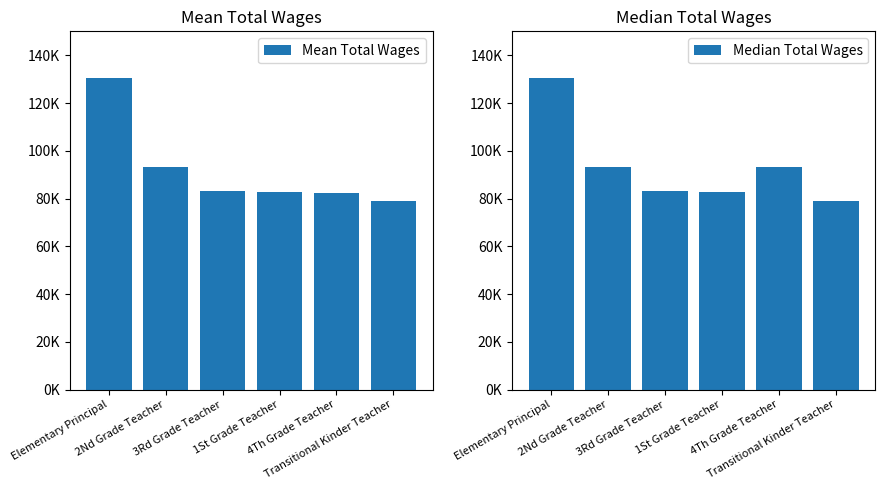

Reading left to right, extract all data points from this chart.

Mean Total Wages: 130482.0	93170.0	83003.3	82799.0	82500.7	78965.0
Median Total Wages: 130482.0	93170.0	83159.0	82799.0	93212.0	78965.0